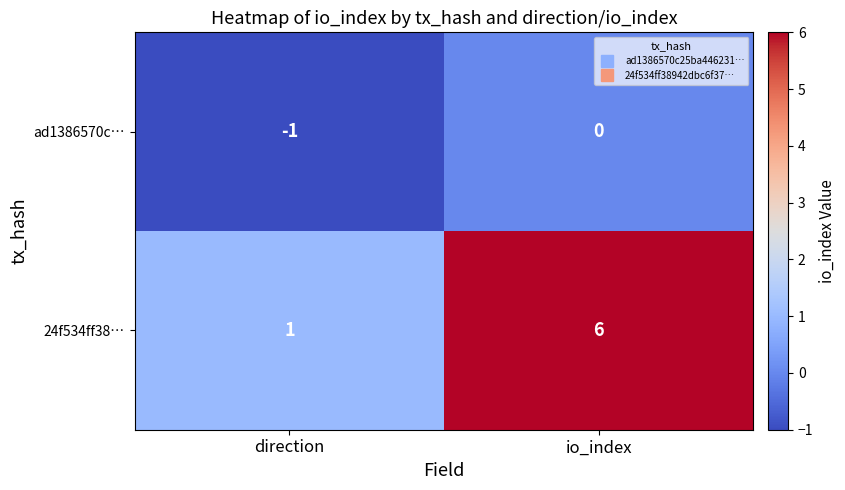

How many distinct data groups are displayed?

2